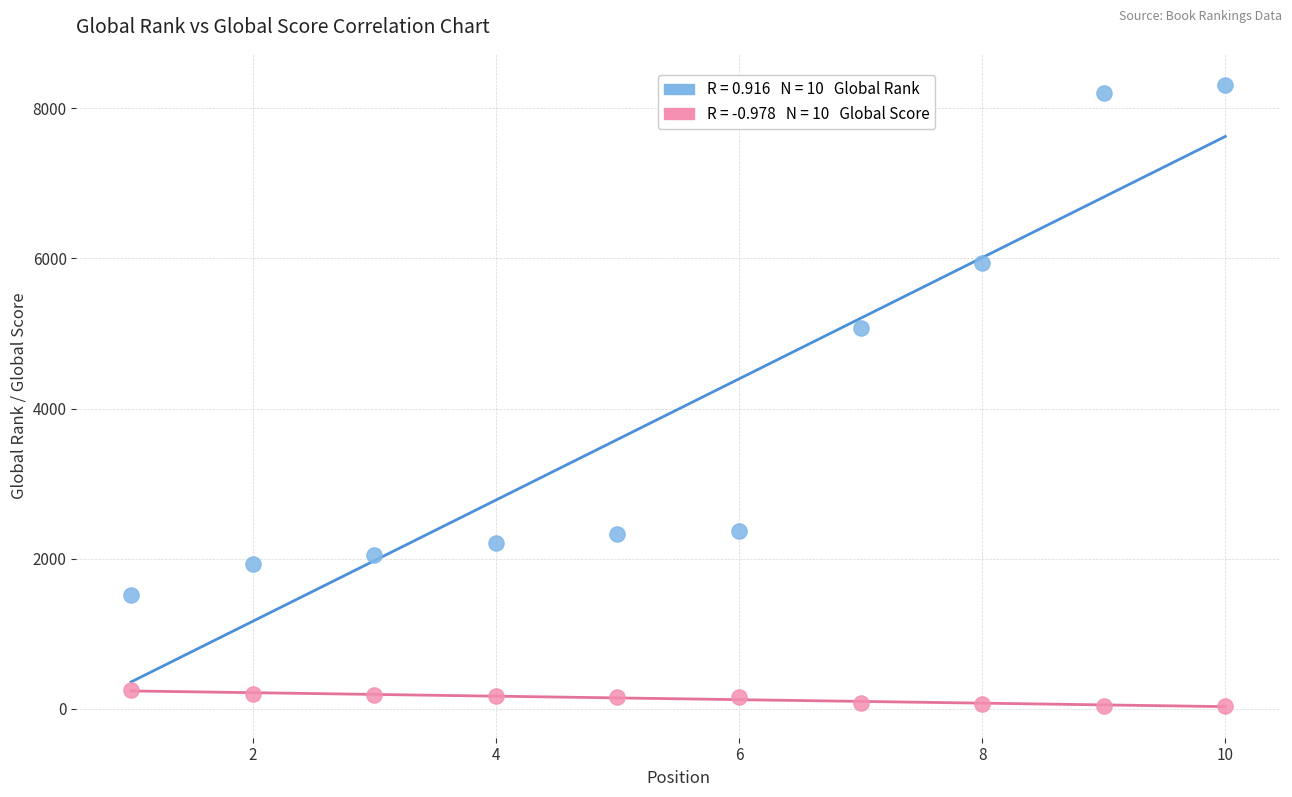

Across all data points, what is the range of Y values (max minus min)?

8272